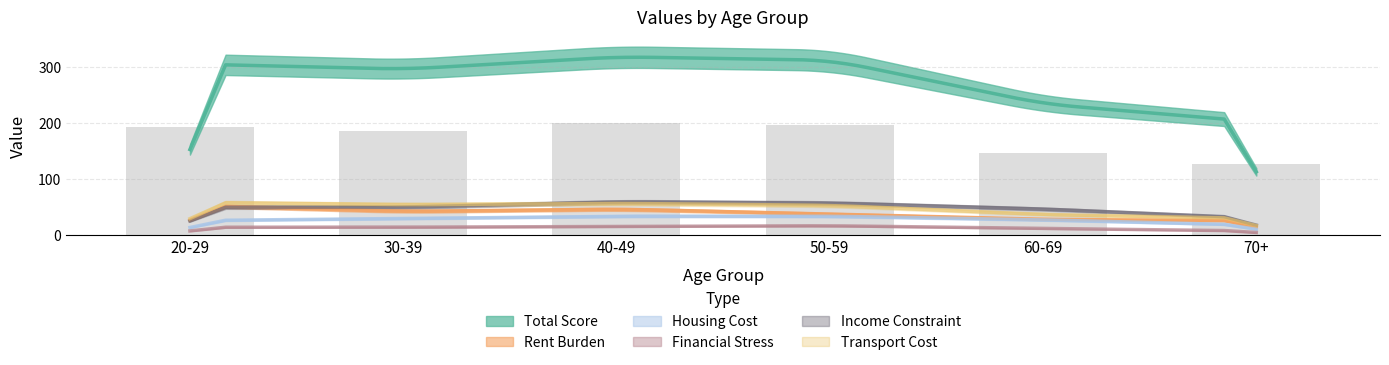

What is the total value across all series at 20-29?

502.6